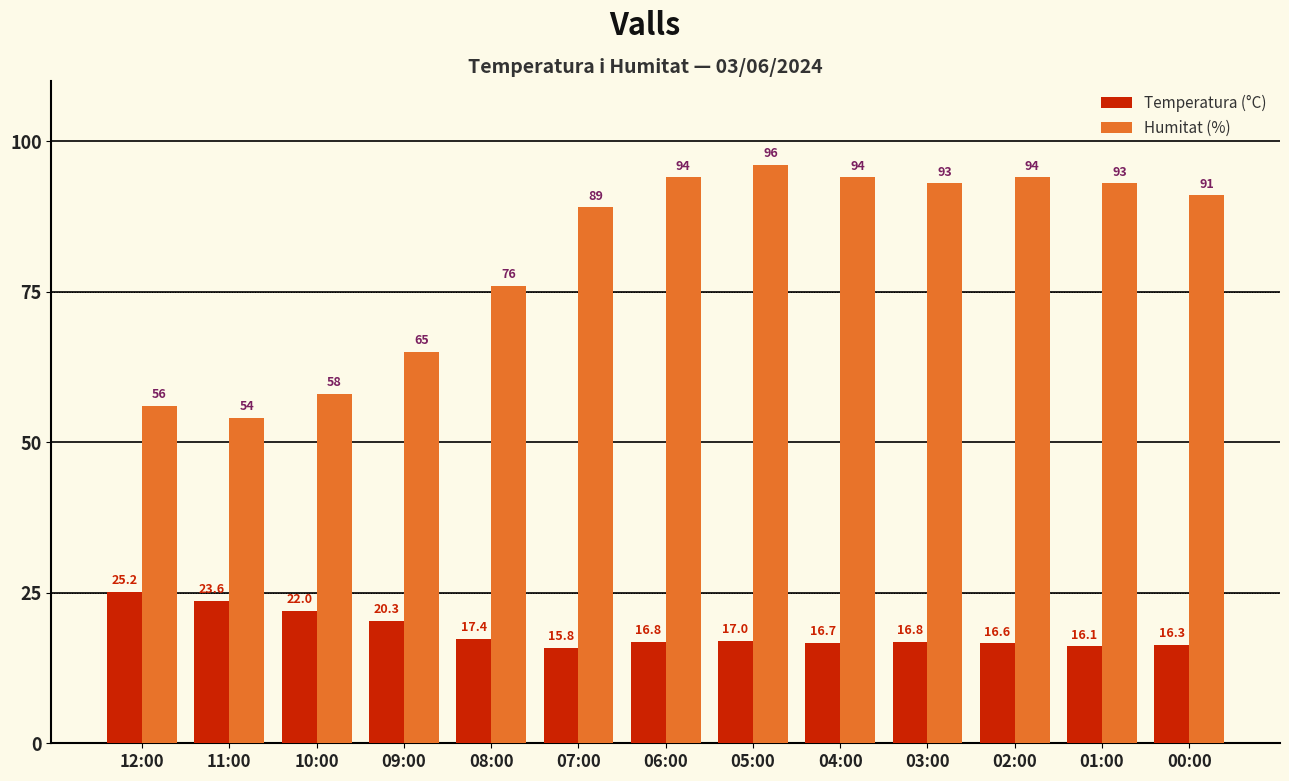

At which label does Humitat (%) reach its peak?

05:00